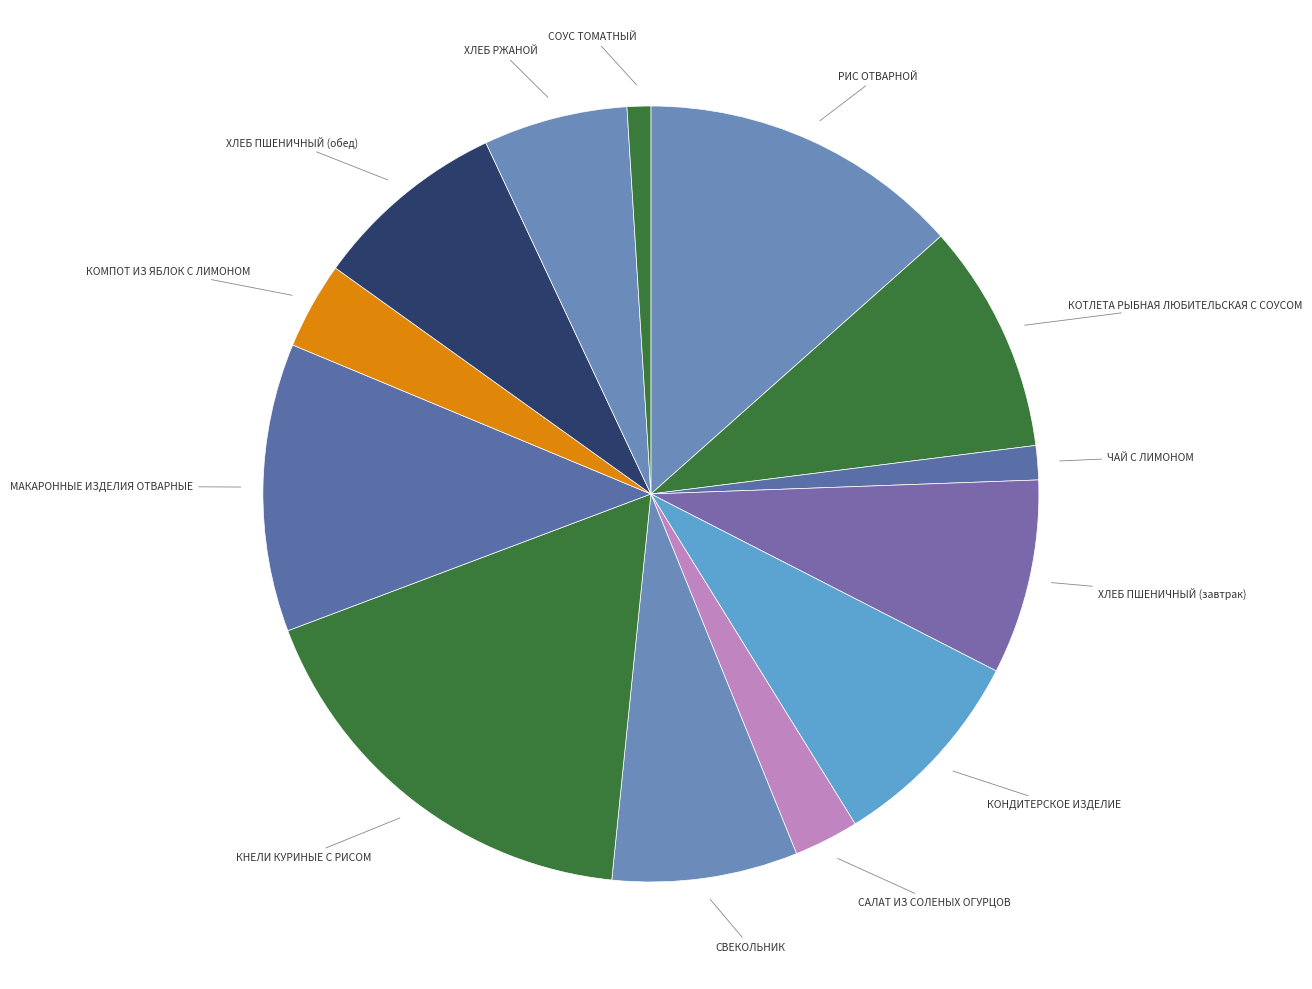

What is the smallest slice in the pie chart?

СОУС ТОМАТНЫЙ